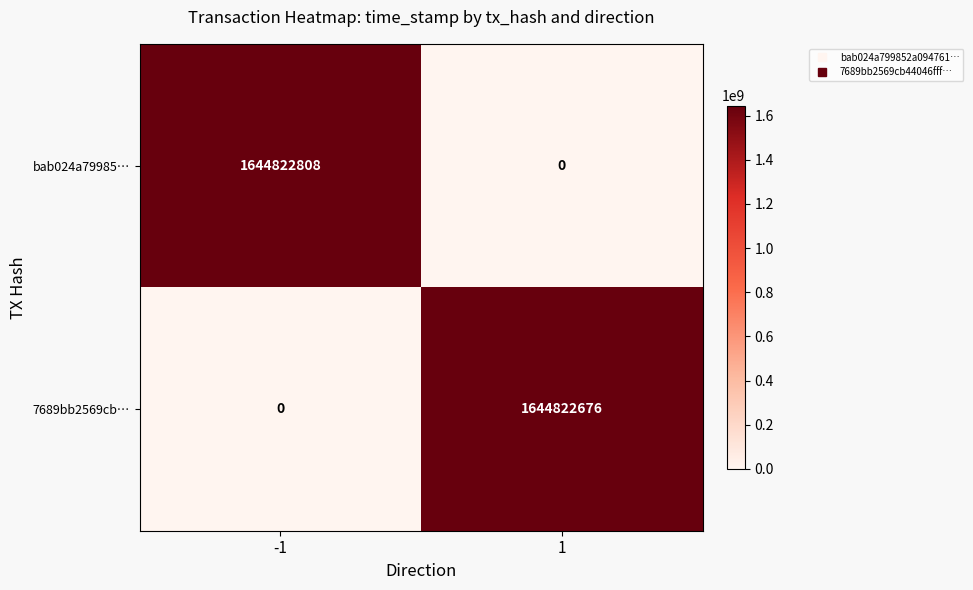

Which series has the widest spread of values?

bab024a79985…